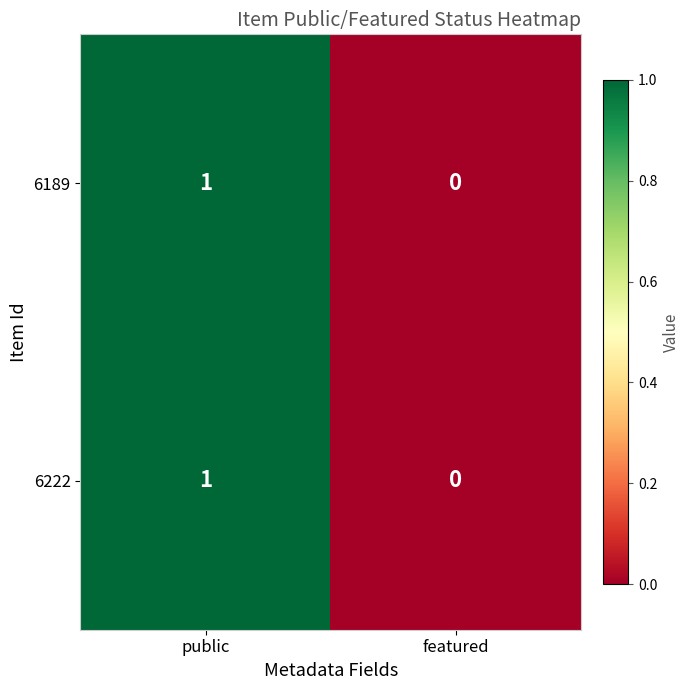

Which category has the lowest value in the 6189 series?

featured